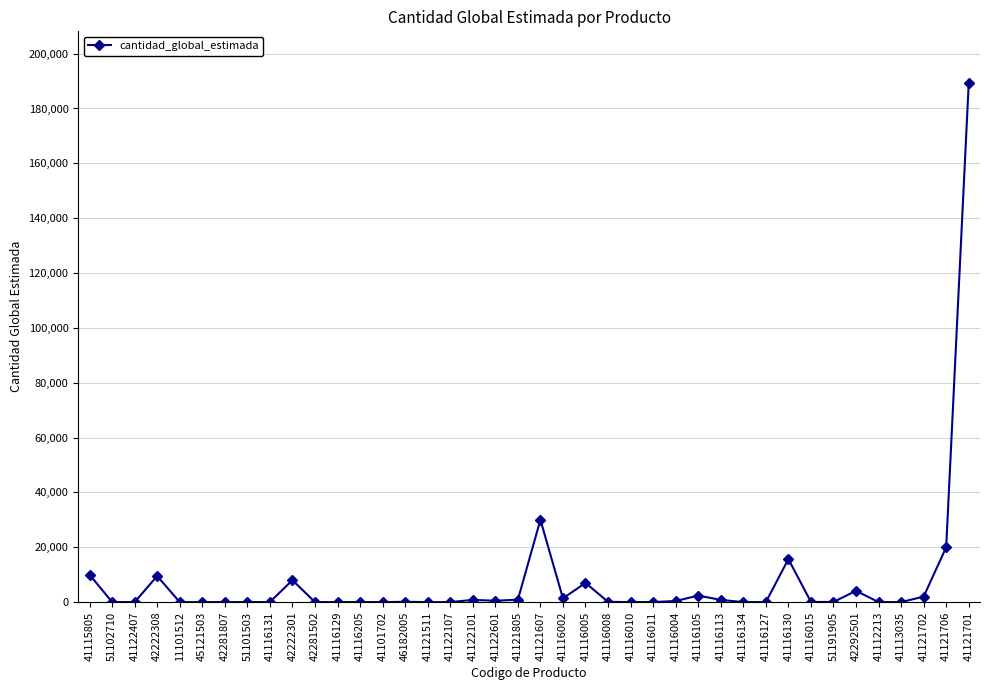

At which category does the data reach its first local peak?

42222308